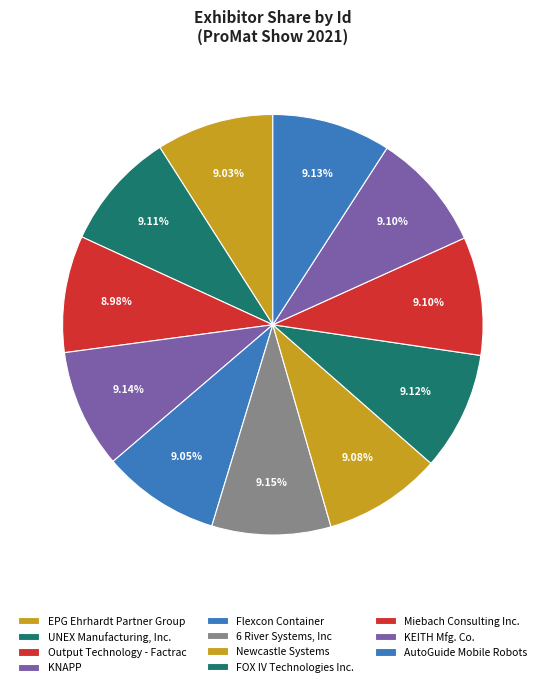

What is the ratio of the value at Flexcon Container to the value at EPG Ehrhardt Partner Group?

1.0